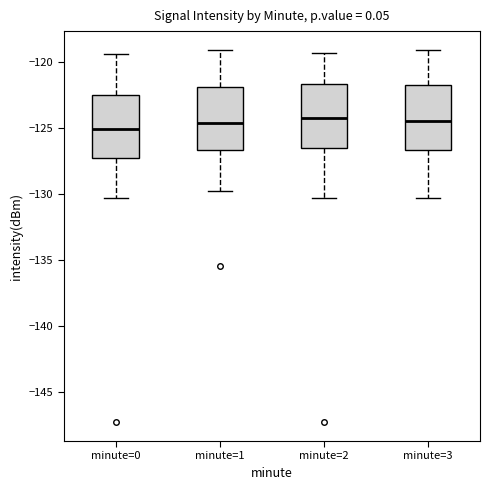

Reading left to right, read every box against the y-axis: the position of its median line, the range the box covers, and the ends of its whiskers. The values are not printed on the chart, so give them approximately, as read against the axis.

minute=0: median -125.0, box -127.5 to -122.5, whiskers -130.5 to -119.5
minute=1: median -124.5, box -126.5 to -122.0, whiskers -130.0 to -119.0
minute=2: median -124.5, box -126.5 to -121.5, whiskers -130.5 to -119.5
minute=3: median -124.5, box -126.5 to -122.0, whiskers -130.5 to -119.0